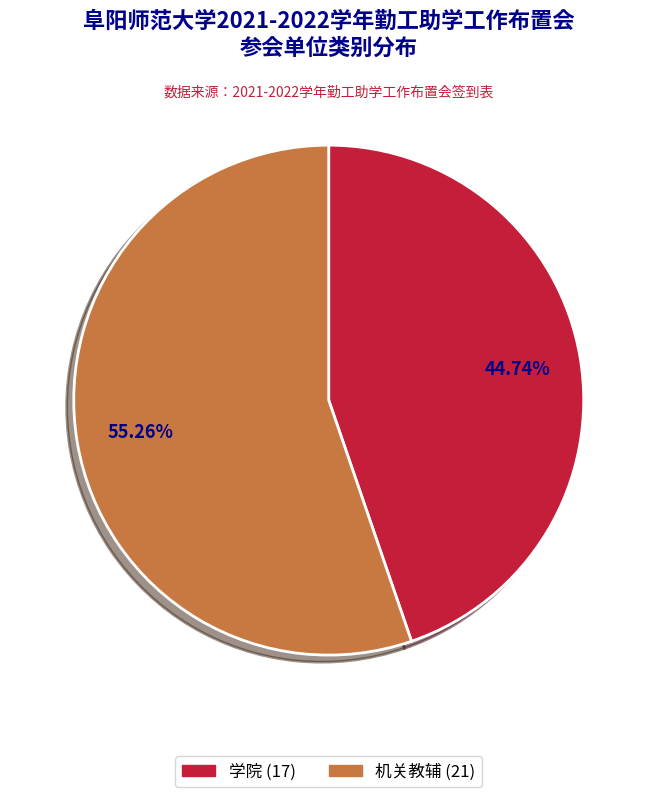

Rank the categories by value from lowest to highest.

学院, 机关教辅